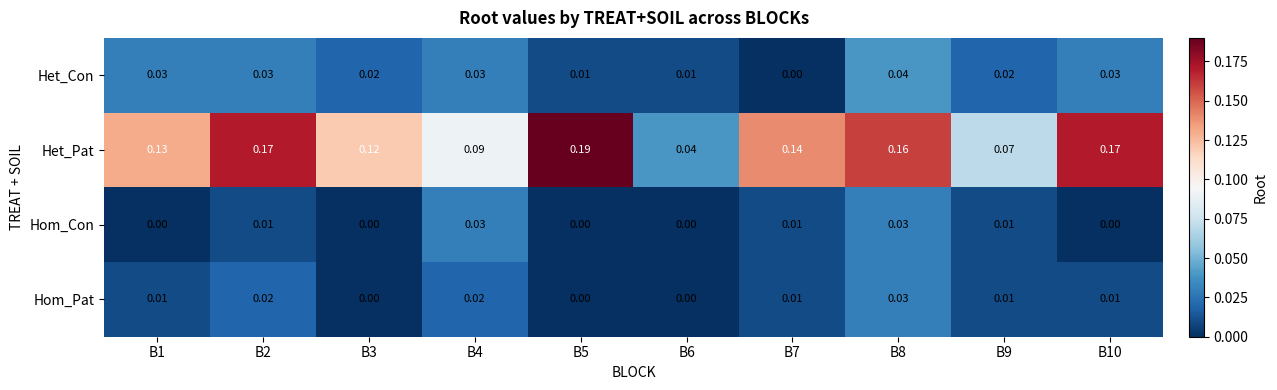

Is the value of Hom_Pat at B6 greater than the value of Het_Con at B9?

No